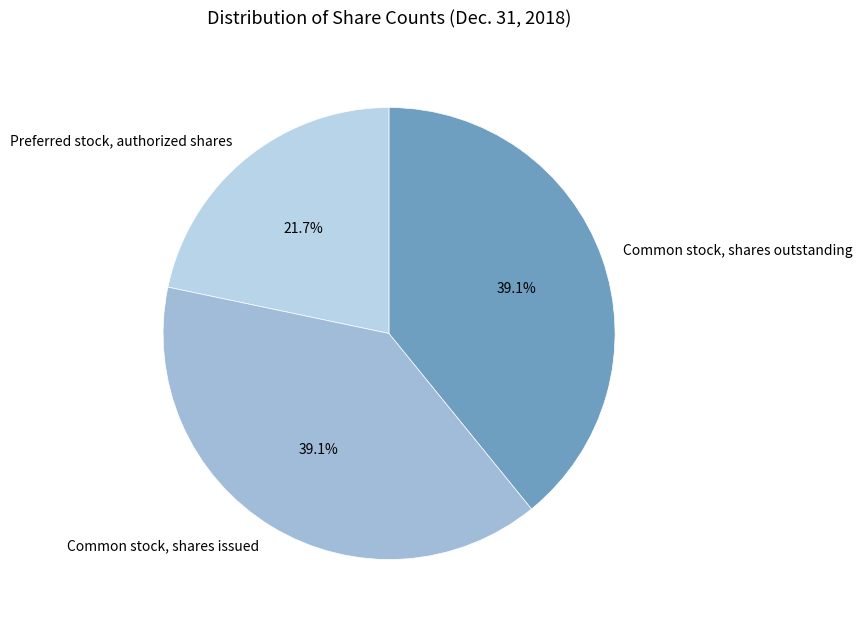

Does Common stock, shares outstanding represent more than half of the total?

No